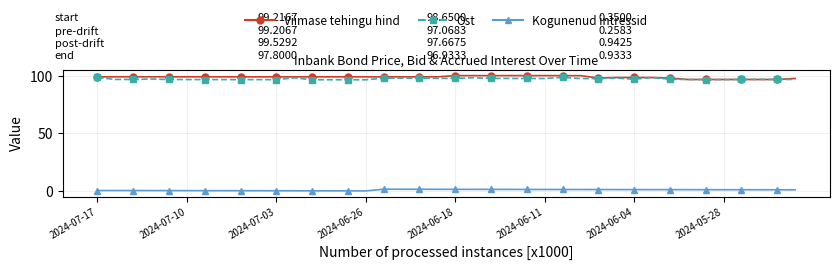

True or false: Ost has more than 2 points higher than both neighbors.

True